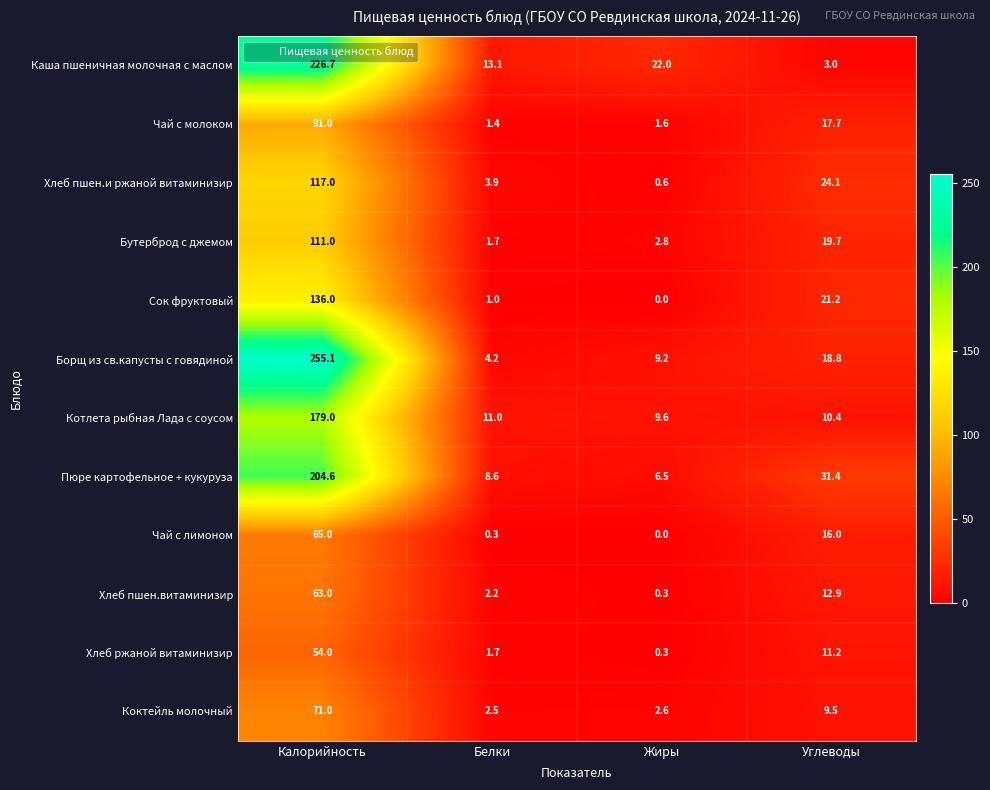

Is it true that Хлеб ржаной витаминизир equals 54.0 at Калорийность?

True